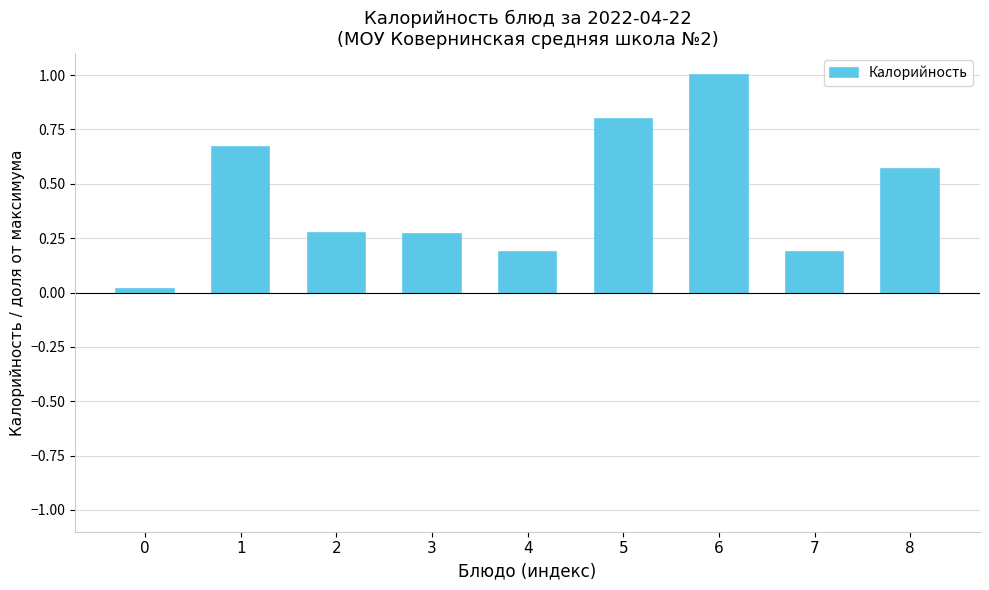

True or false: the data shows 0.3 at 7.

False